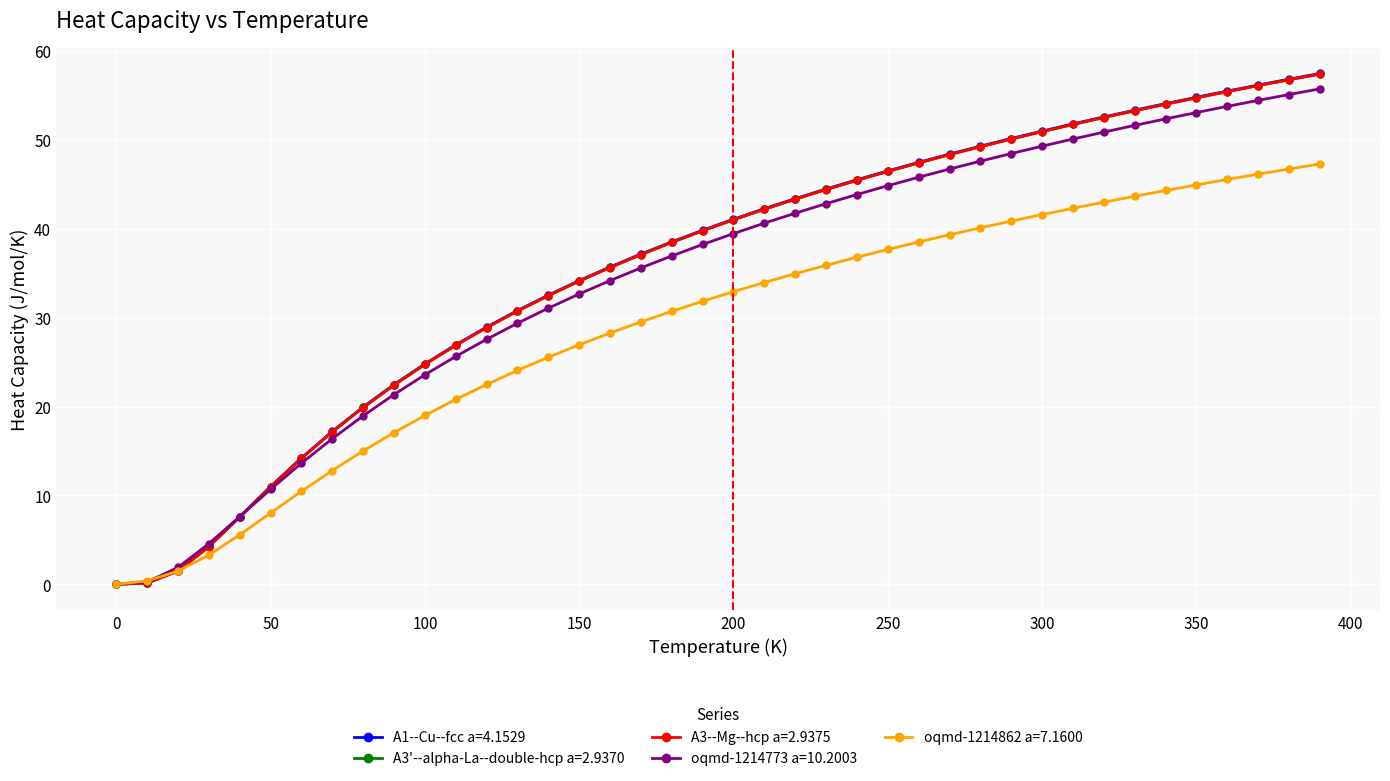

What is the maximum value for A3'--alpha-La--double-hcp a=2.9370?

57.4